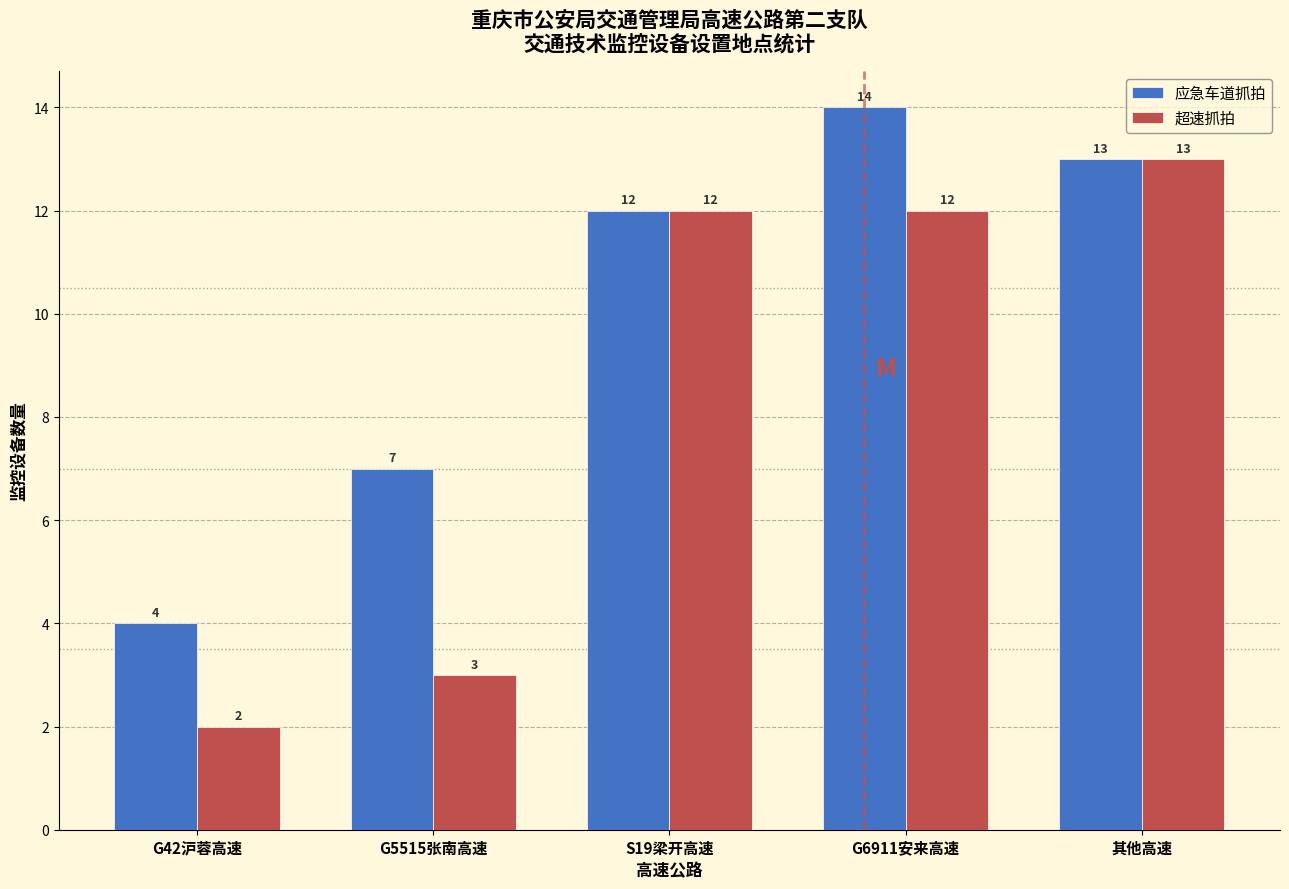

Reading left to right, extract all data points from this chart.

应急车道抓拍: G42沪蓉高速=4	G5515张南高速=7	S19梁开高速=12	G6911安来高速=14	其他高速=13
超速抓拍: G42沪蓉高速=2	G5515张南高速=3	S19梁开高速=12	G6911安来高速=12	其他高速=13